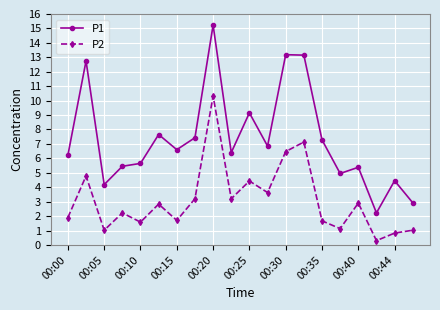

True or false: P1 and P2 intersect in this chart.

False